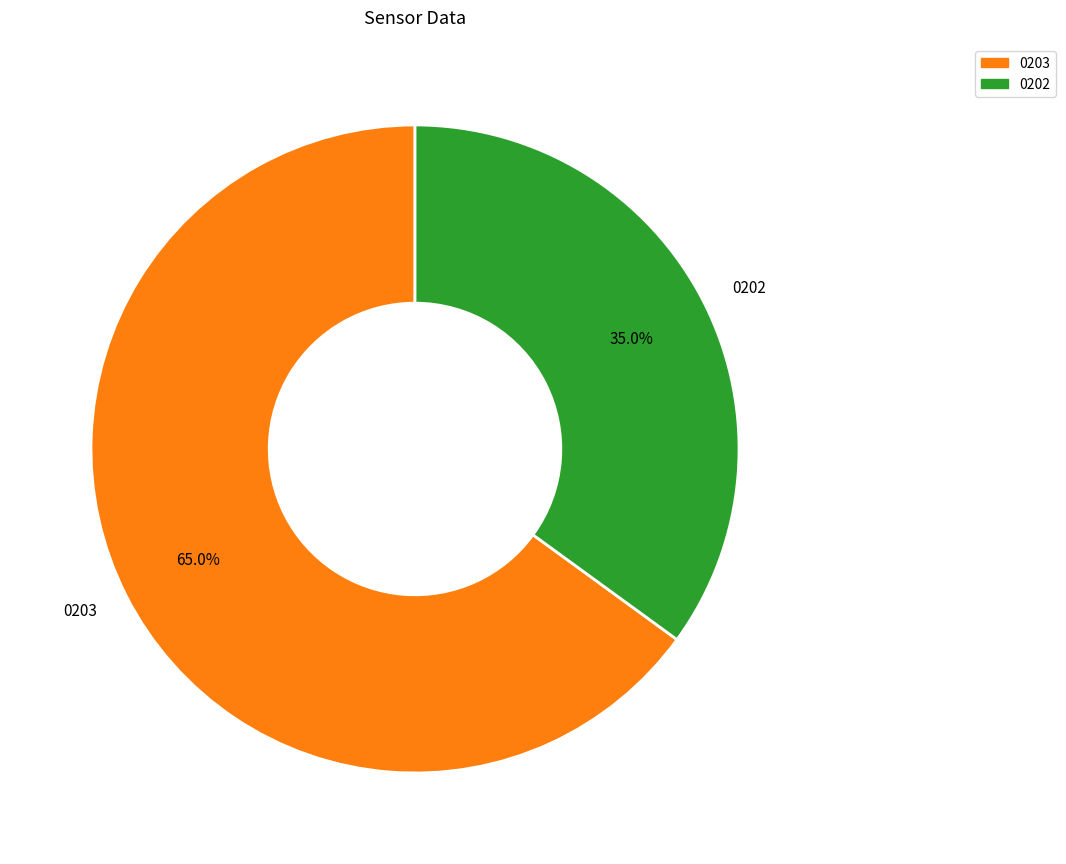

Count the number of slices in the pie.

2